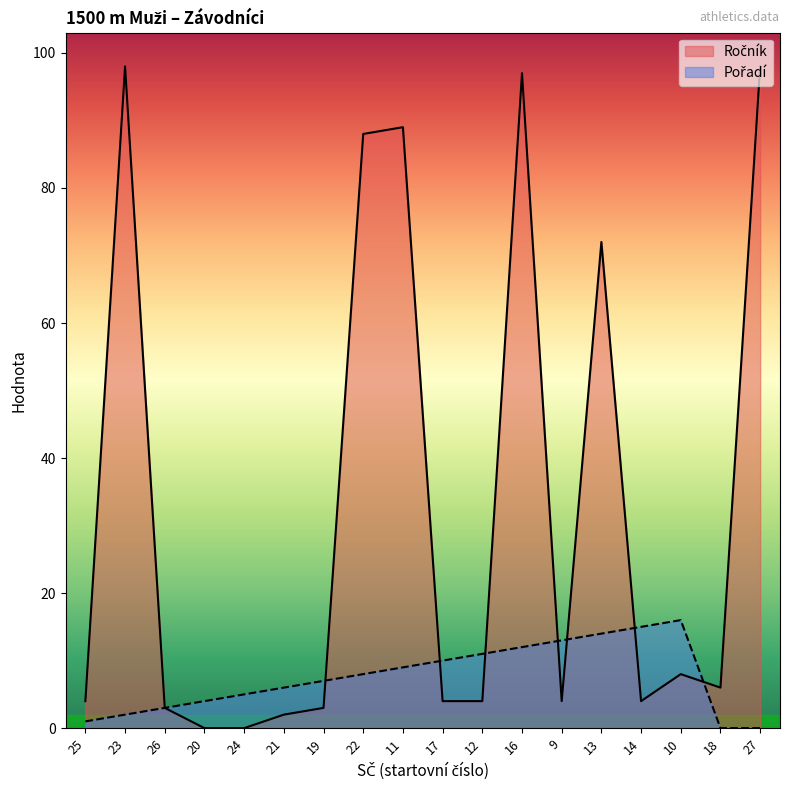

Where is the first local minimum for Ročník?

9